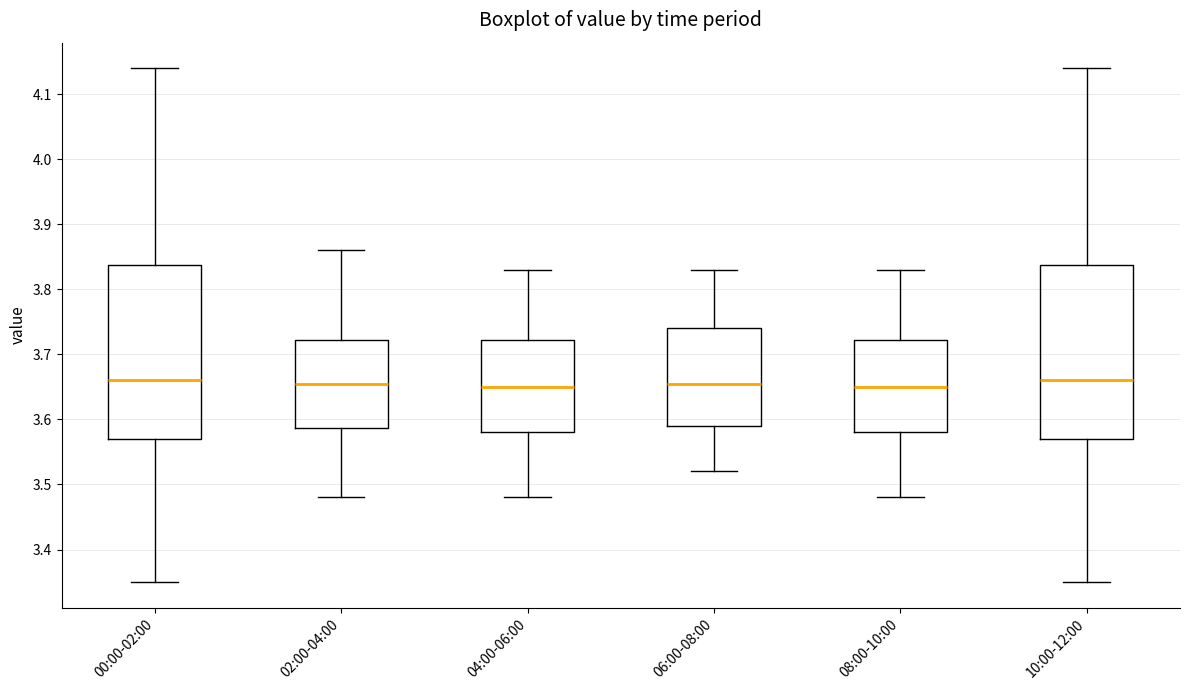

Where does the upper whisker of the box for 06:00-08:00 end on the y-axis? The values are not printed on the chart, so give them approximately, as read against the axis.

3.83